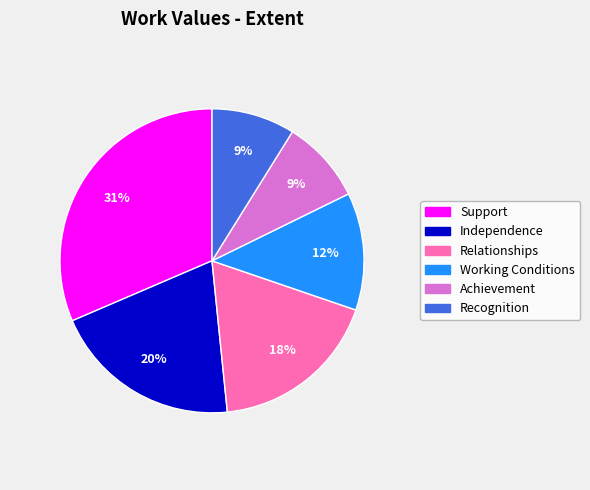

To the nearest percent, what percentage of the pie is Recognition?

9%